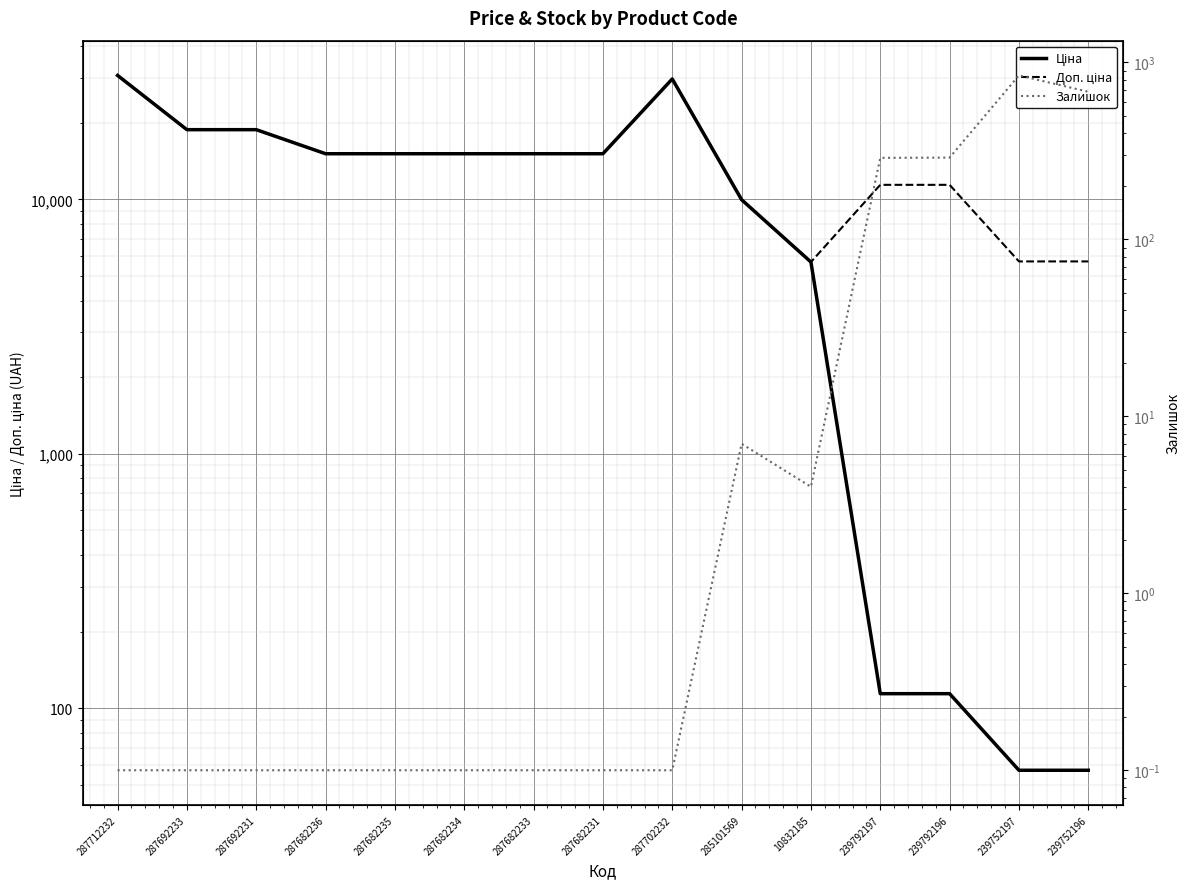

Reading left to right, transcribe all the data shown in this chart.

Ціна: 30717.1	18796.8	18796.8	15120.0	15120.0	15120.0	15120.0	15120.0	29747.2	9975.0	5673.8	114.1	114.1	57.0	57.0
Доп. ціна: 30717.1	18796.8	18796.8	15120.0	15120.0	15120.0	15120.0	15120.0	29747.2	9975.0	5673.8	11410.0	11410.0	5705.0	5705.0
Залишок: 0.1	0.1	0.1	0.1	0.1	0.1	0.1	0.1	0.1	7.0	4.0	289.0	290.0	845.0	683.0